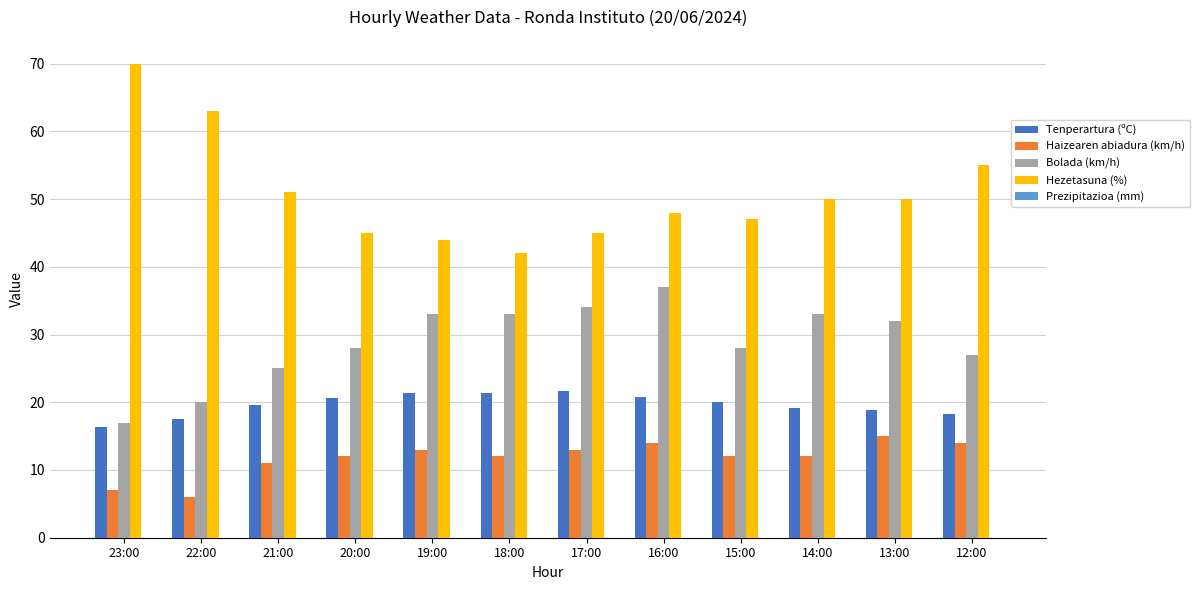

Which series changed the most between 23:00 and 17:00?

Hezetasuna (%)